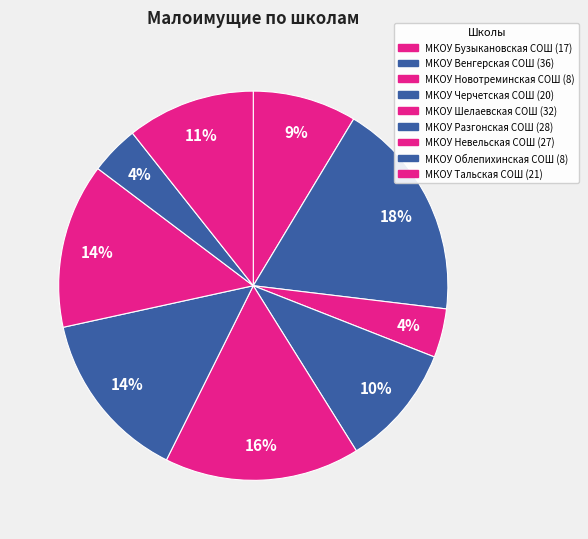

What is the change in value from МКОУ Бузыкановская СОШ to МКОУ Венгерская СОШ?

+19